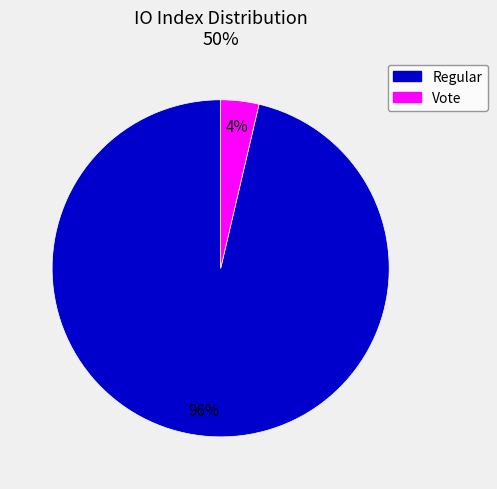

To the nearest percent, what is the combined percentage of Vote and Regular?

100%